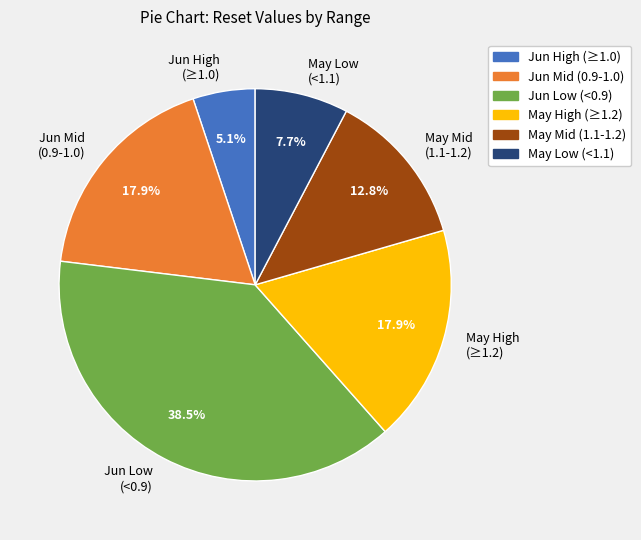

How much of the chart is everything except Jun Low (<0.9)?

61.5%